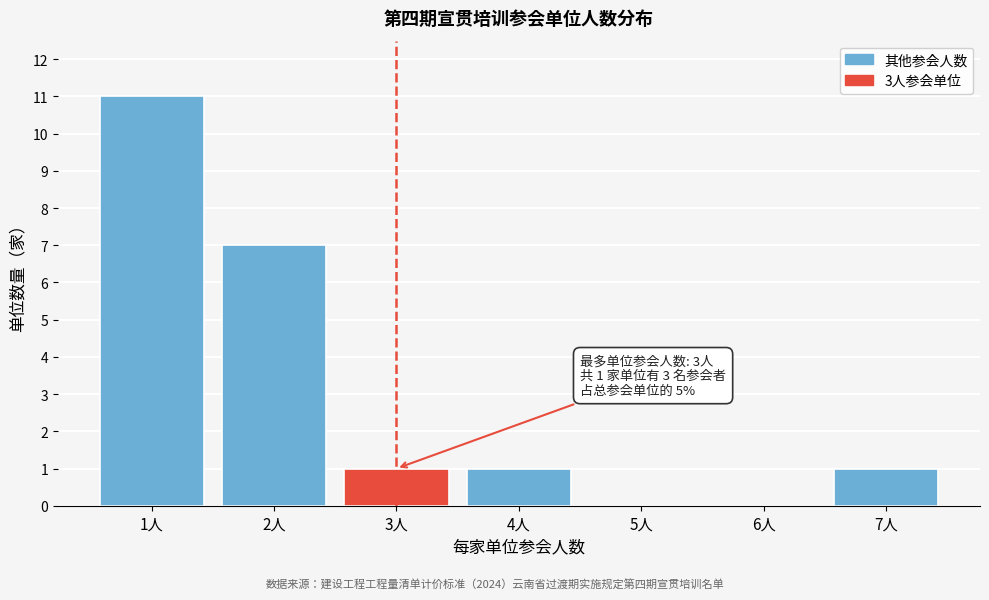

Reading left to right, transcribe all the data shown in this chart.

1人=11	2人=7	3人=1	4人=1	5人=0	6人=0	7人=1